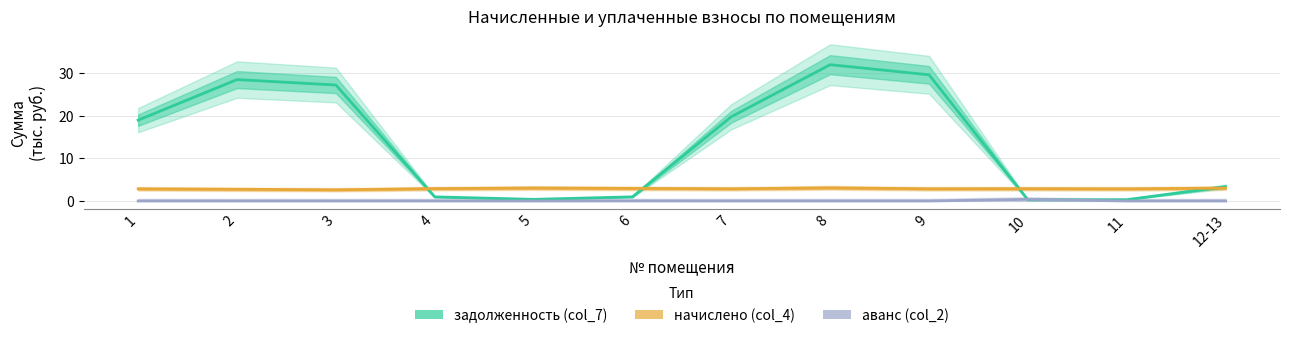

Rank the series at 9 from lowest to highest value.

аванс (col_2), начислено (col_4), задолженность (col_7)